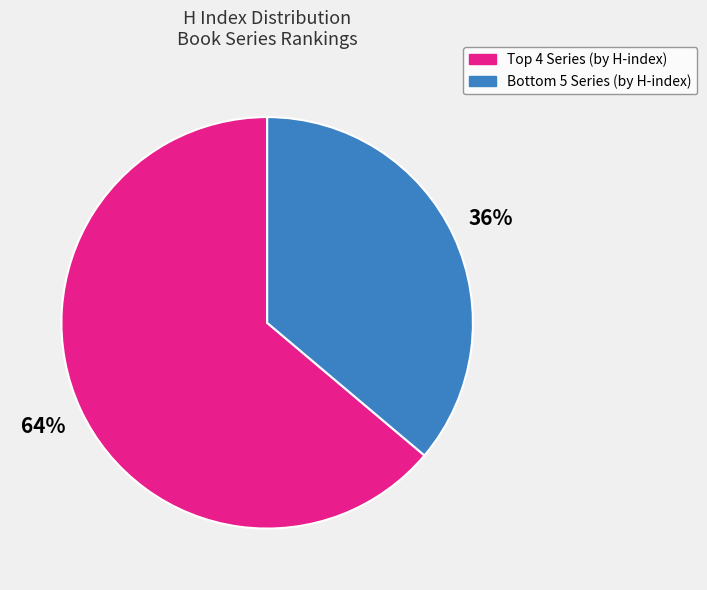

Is there a majority slice in this chart?

Yes